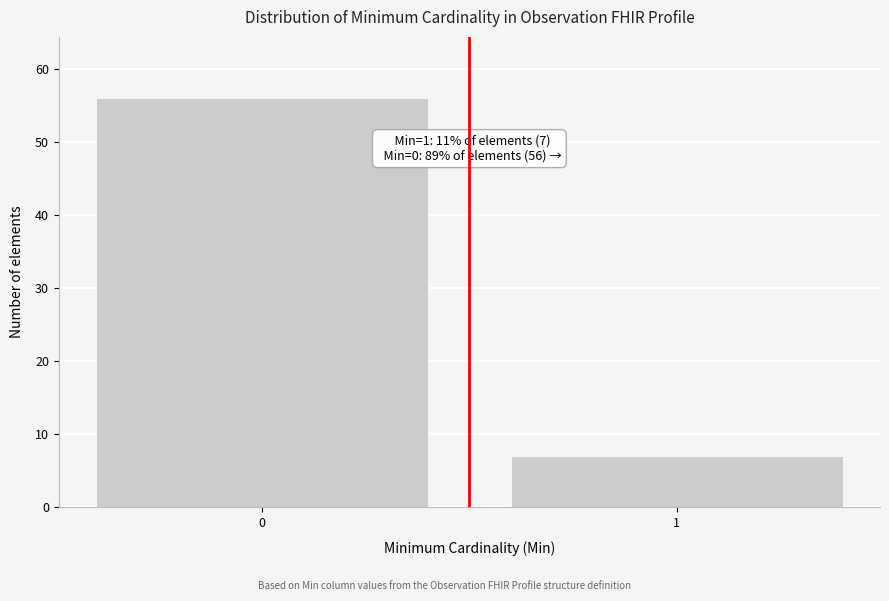

Reading left to right, list all the values displayed in this chart.

56	7